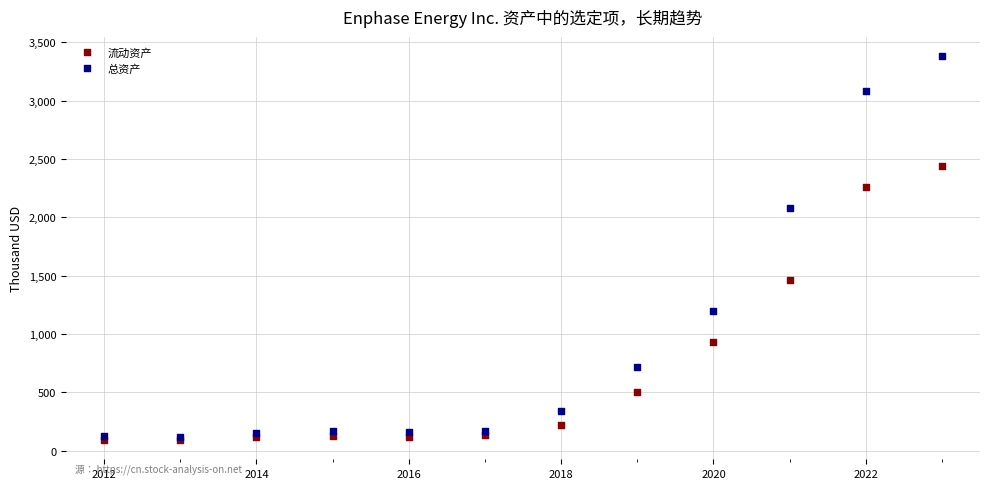

In the 总资产 series, what Y value is closest to 1749?

2079.3